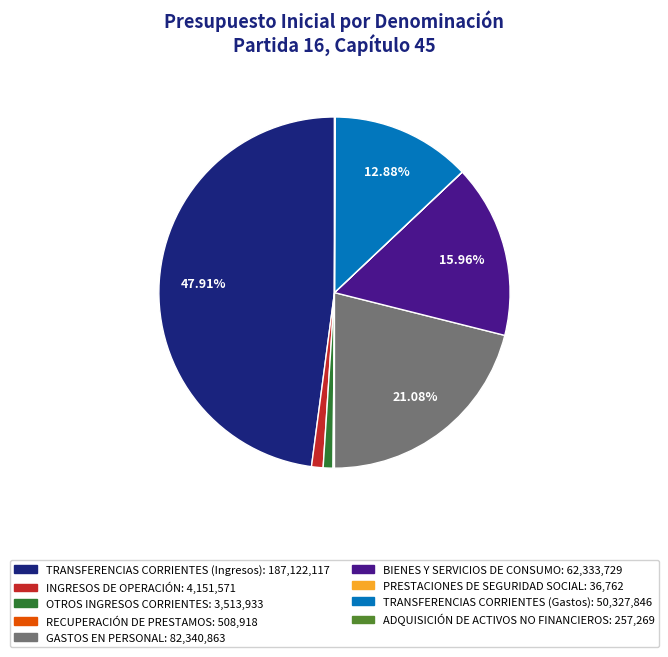

Combined, do TRANSFERENCIAS CORRIENTES (Gastos) and OTROS INGRESOS CORRIENTES account for over 50%?

No